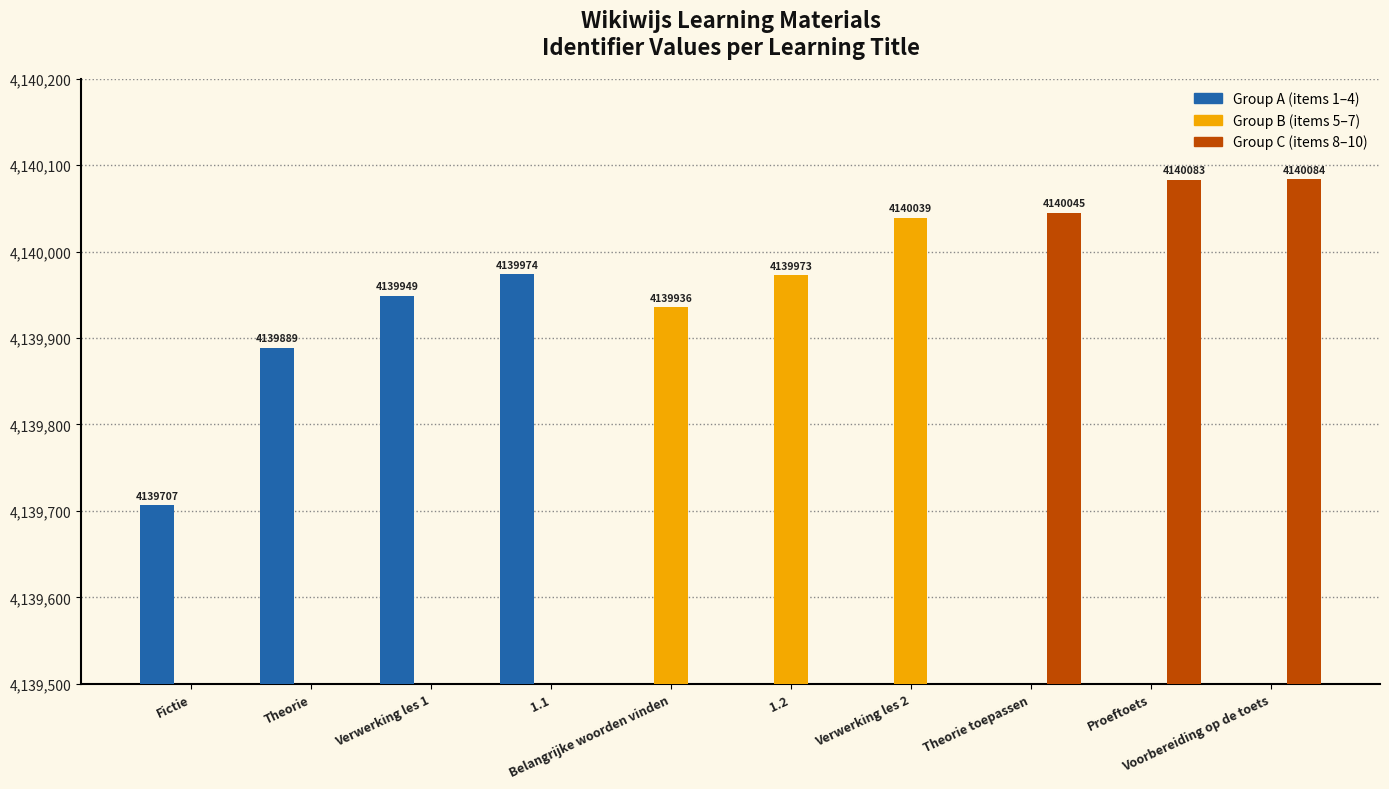

The value of Group C at 1.1 is 2234708. True or false?

False